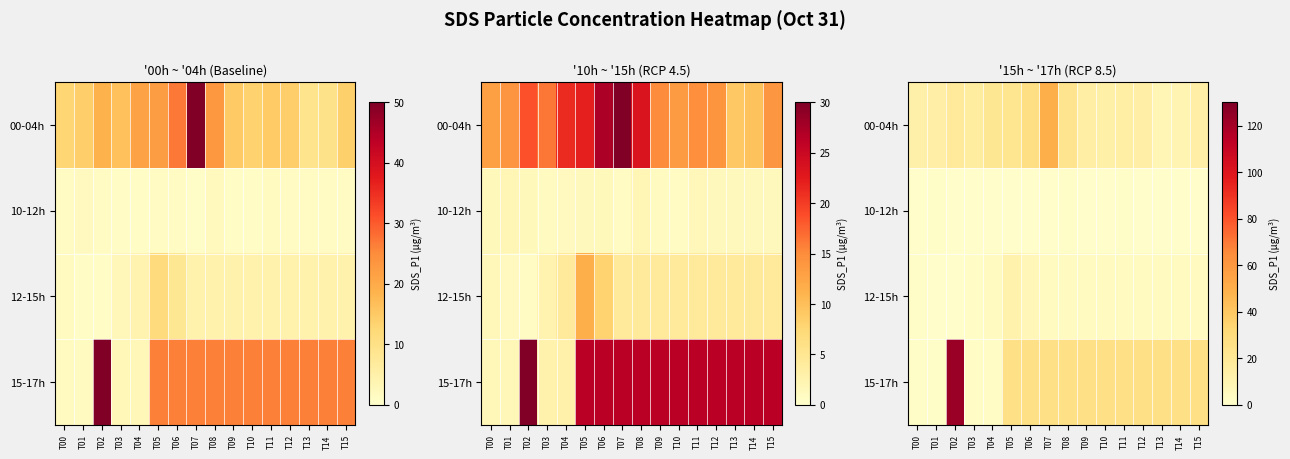

What is the sum of all 00-04h values?

296.0